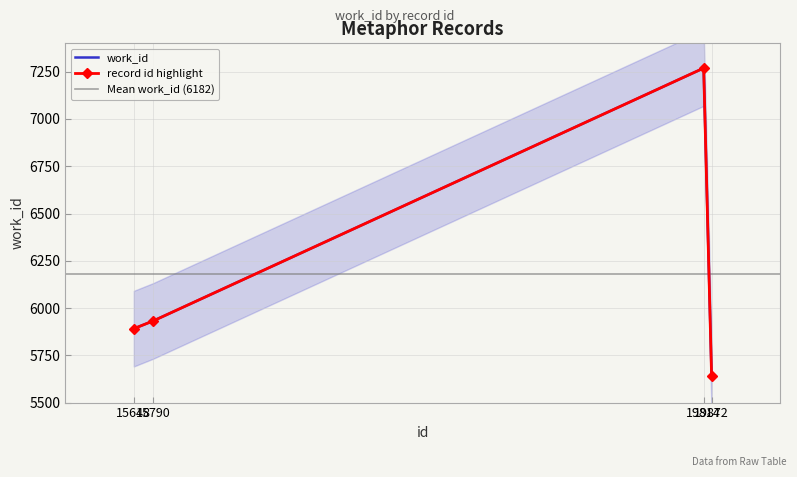

What is the change in value from 15648 to 15790?

+41